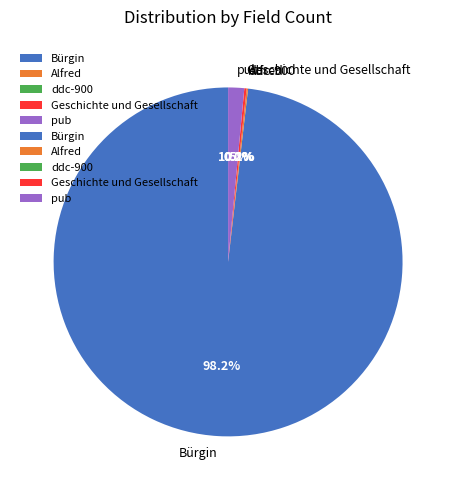

What portion of the pie excludes pub?

98.5%